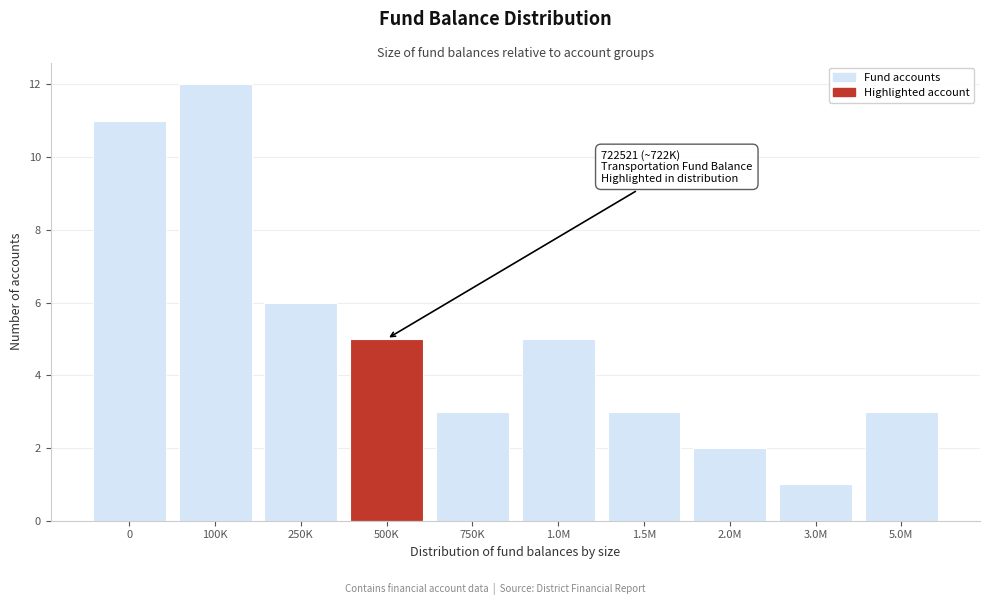

Reading left to right, transcribe all the data shown in this chart.

11	12	6	5	3	5	3	2	1	3